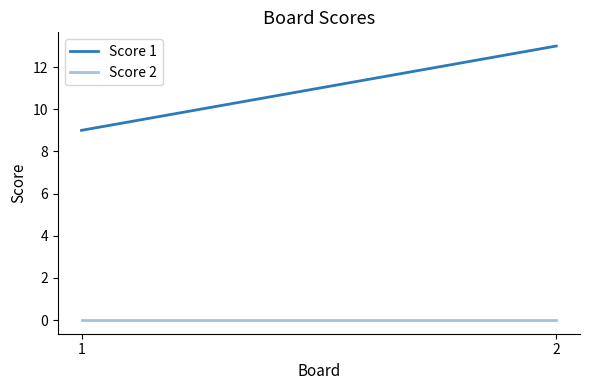

Reading left to right, extract all data points from this chart.

Score 1: 9	13
Score 2: 0	0